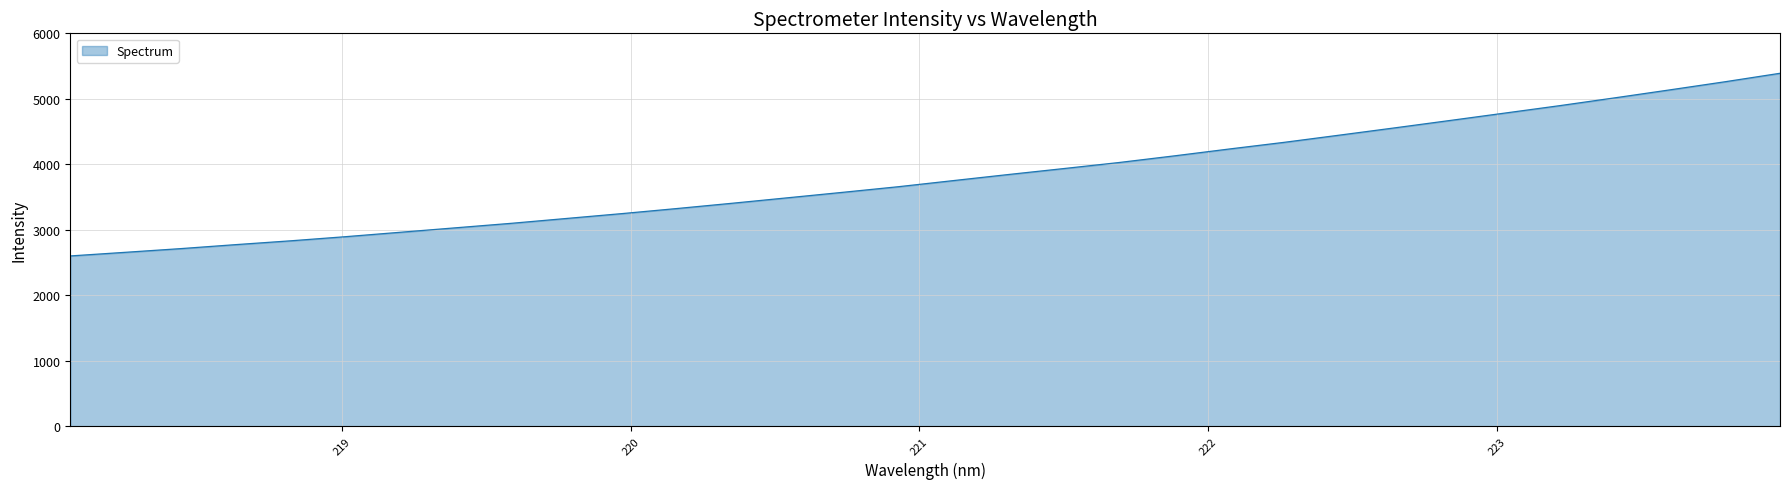

What is the difference between the maximum and minimum values?

2789.9